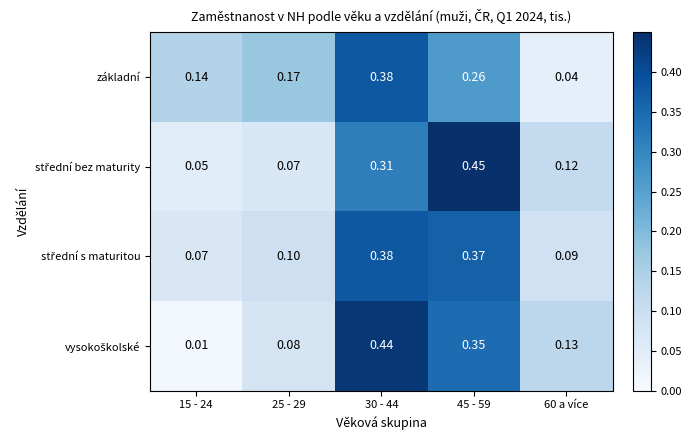

Between 25 - 29 and 60 a více, which series saw the biggest shift?

základní